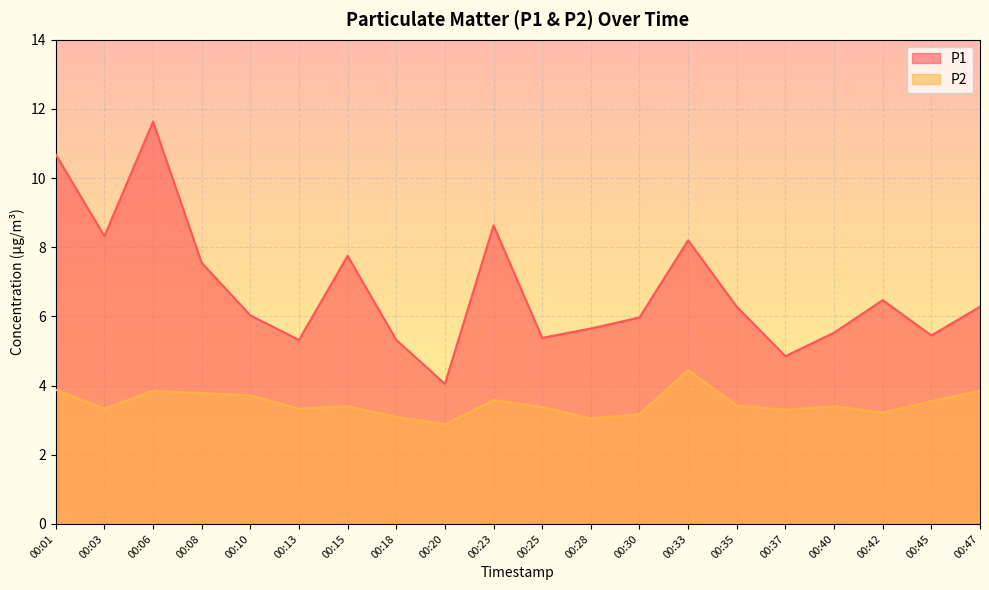

What is the value of the P1 point at the 9th from the left?

4.0